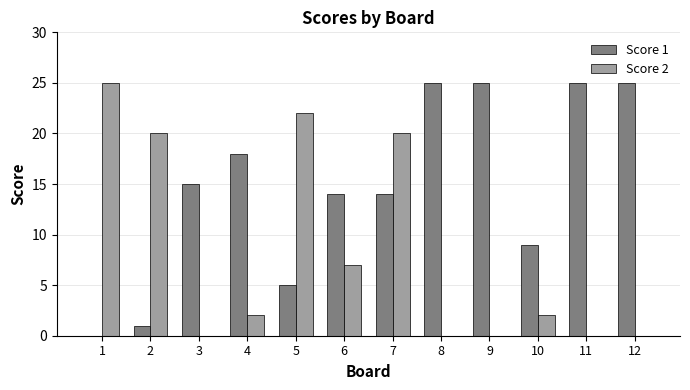

Between 3 and 8, which series saw the biggest shift?

Score 1